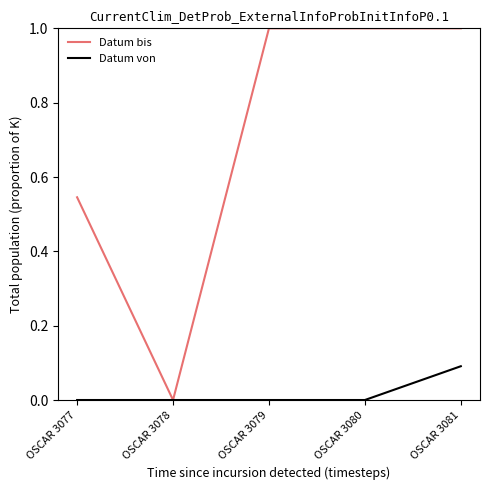

Is the value of Datum von at OSCAR 3079 greater than the value of Datum bis at OSCAR 3079?

No